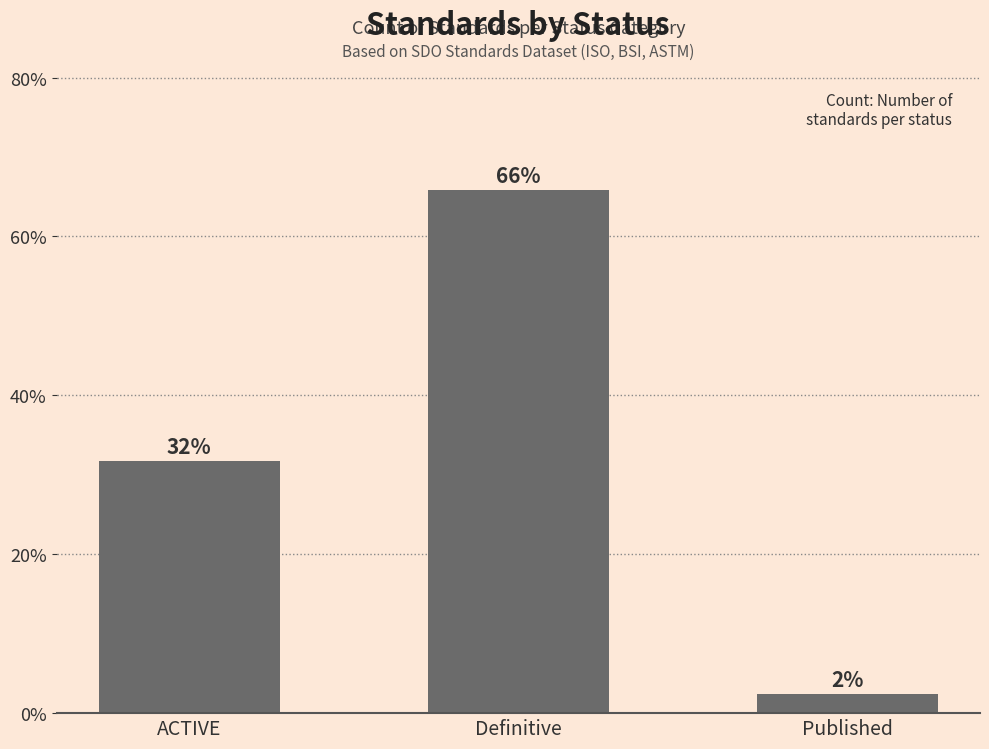

How many bars are there in total?

3